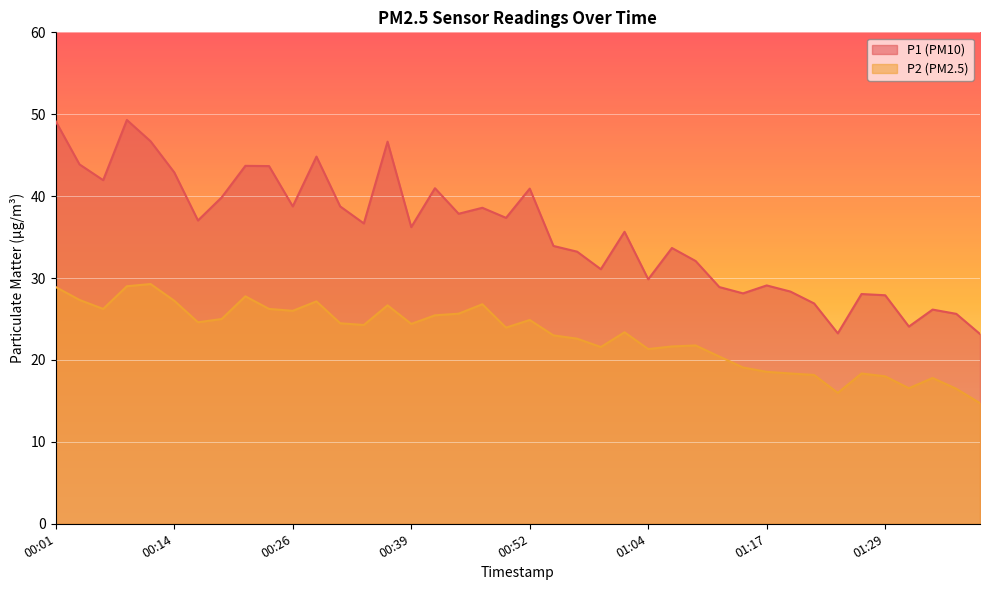

Is the value of P2 at 01:09 greater than the value of P1 at 00:29?

No